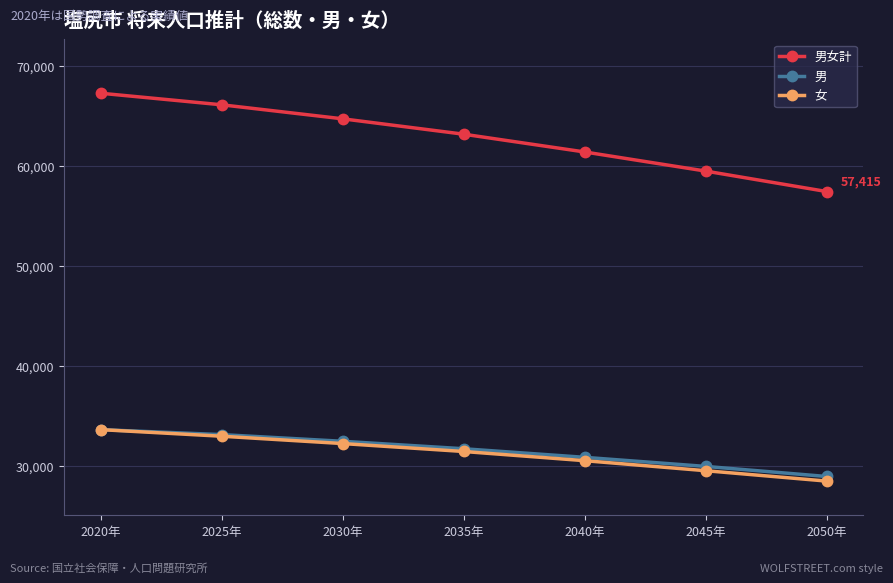

What is the greatest value displayed?

67241